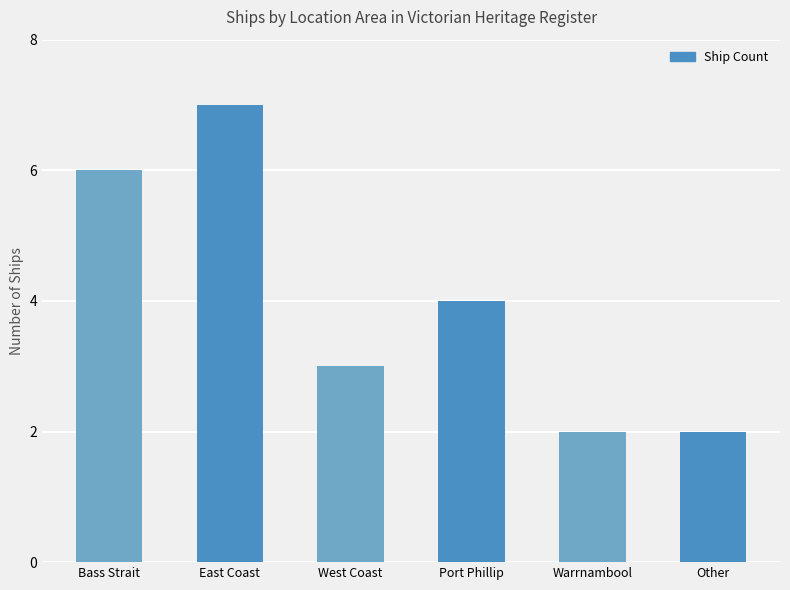

What is the label of the 3rd bar from the right?

Port Phillip